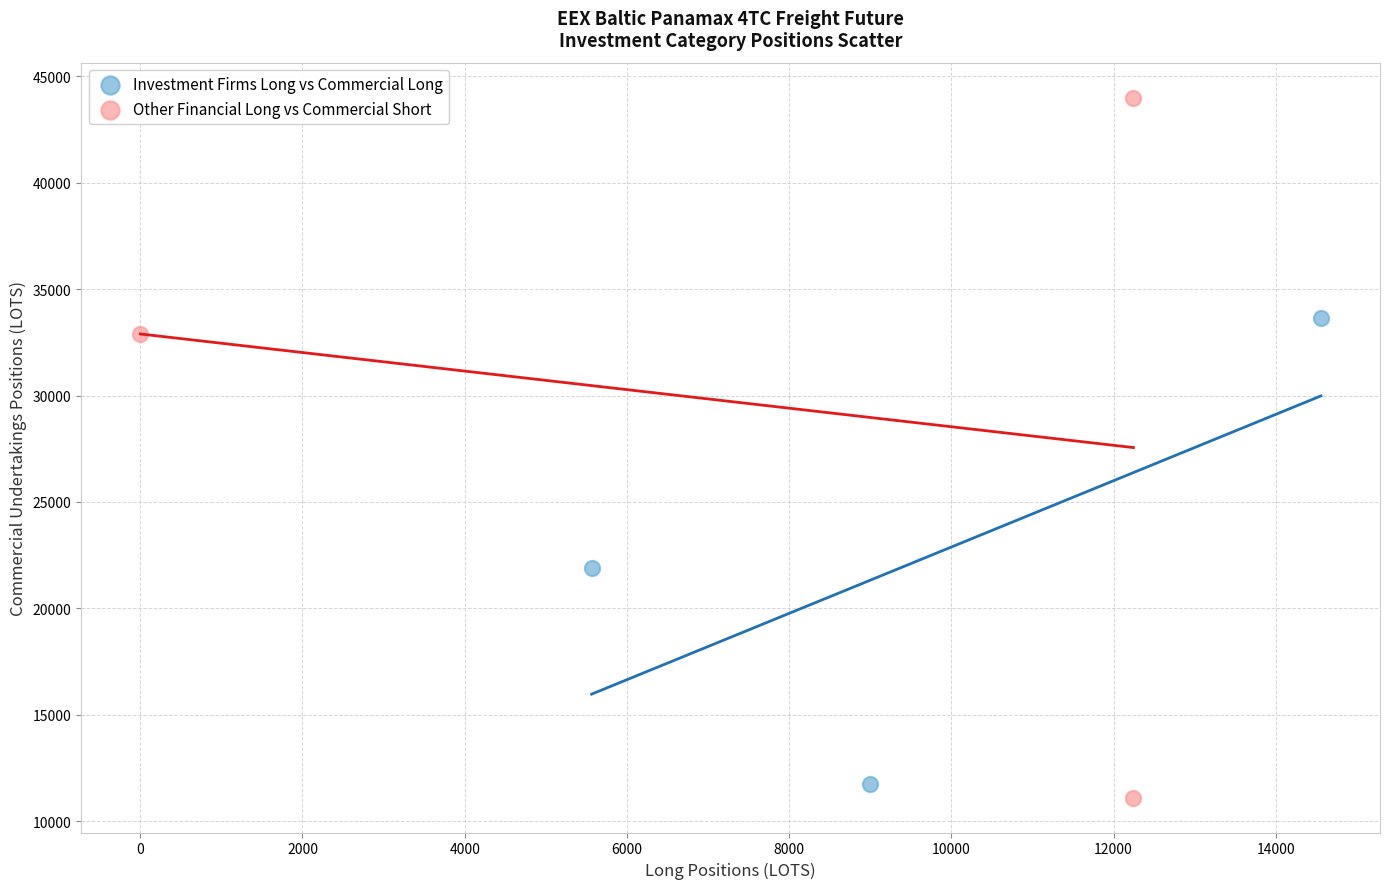

Which series has the largest Y range (max minus min)?

Other Financial Long vs Commercial Short